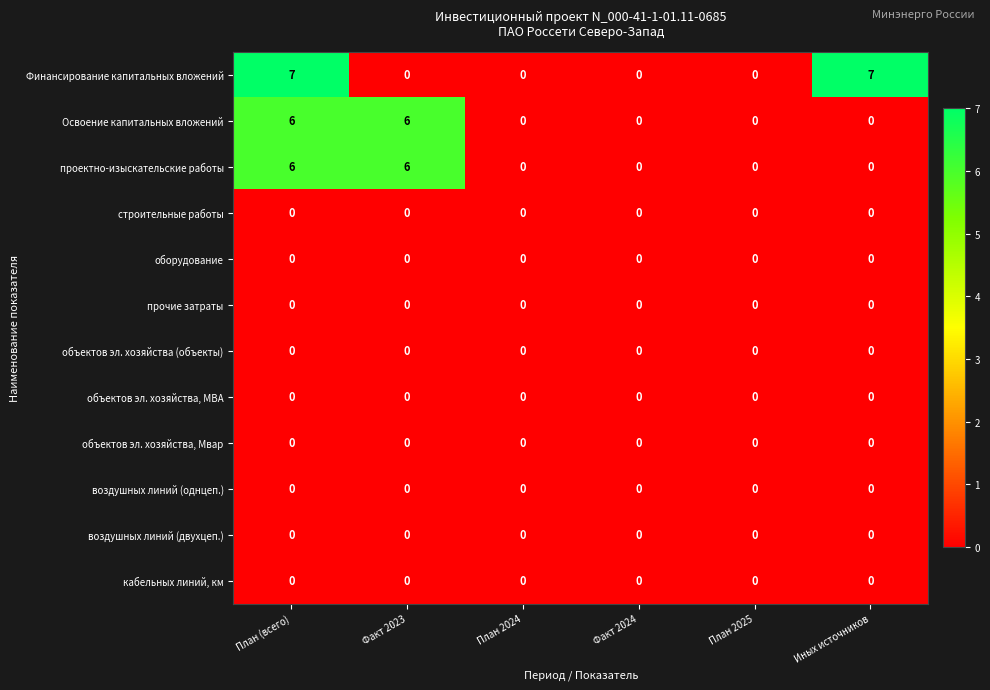

Count the number of data series in this chart.

12